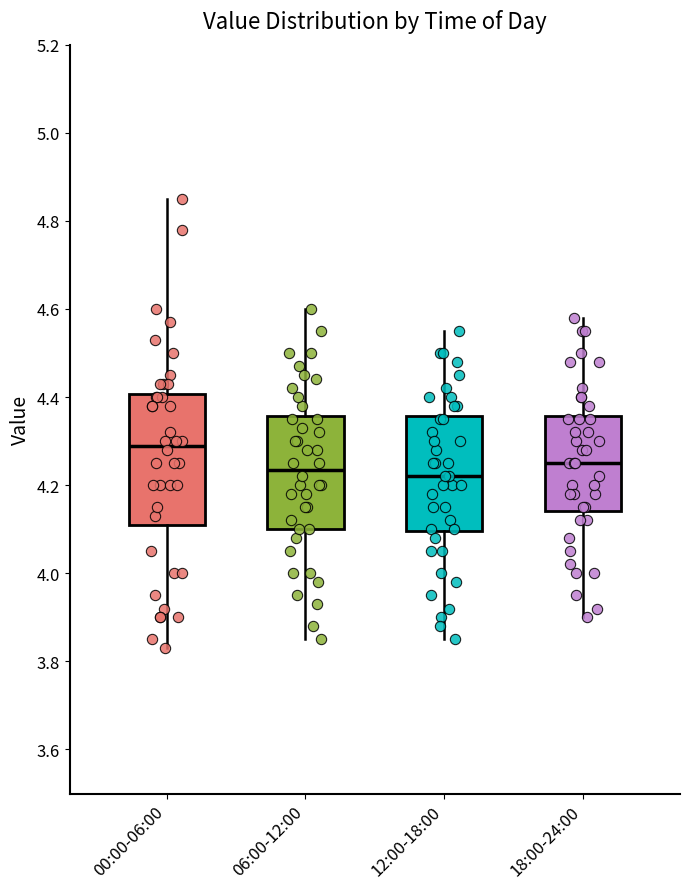

Which box has the highest median line?

00:00-06:00